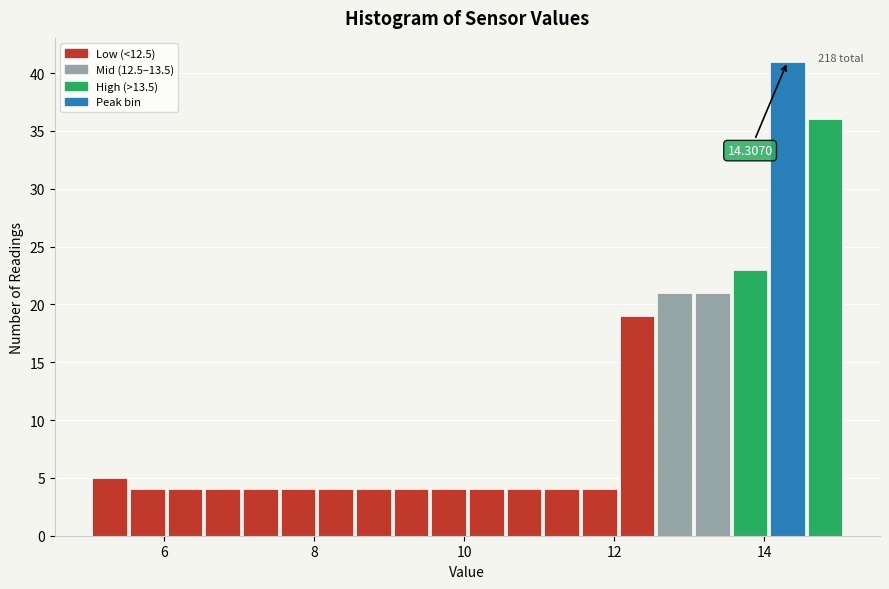

Read against the x-axis, roughly where is the centre of the tallest bar?

14.4